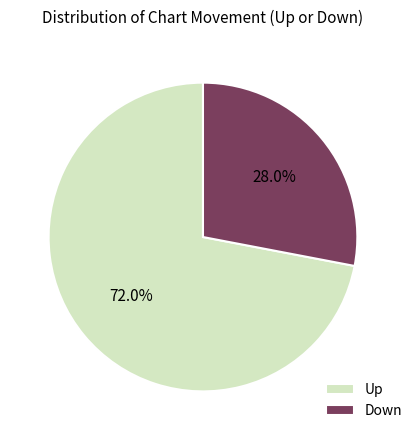

Which category accounts for the majority?

Up